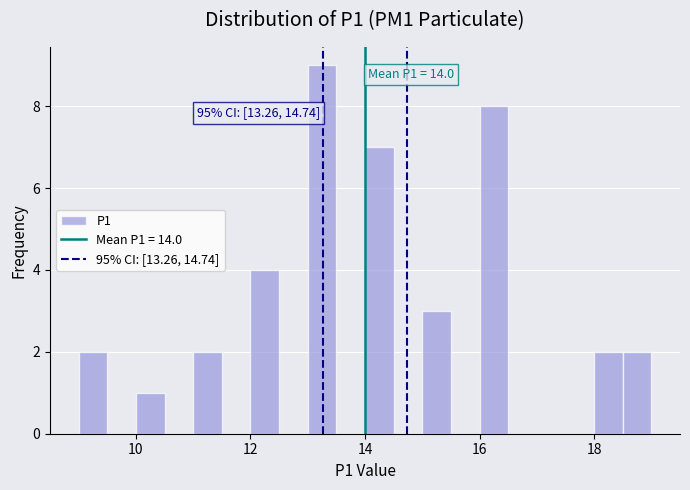

Around what value on the x-axis is the tallest bar? Give the approximate position of its centre, as read against the axis.

13.2